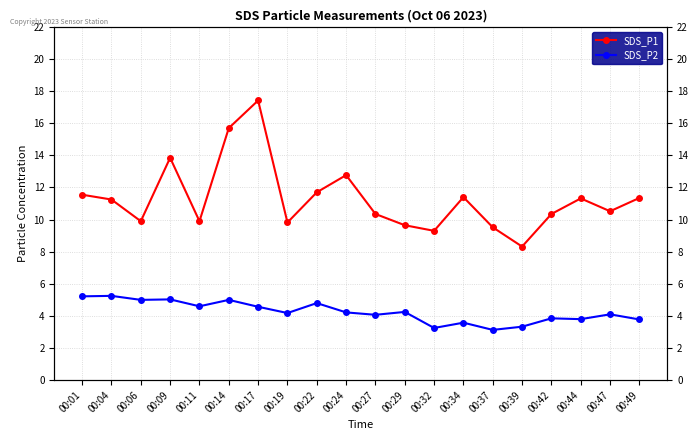

Reading left to right, transcribe all the data shown in this chart.

SDS_P1: 00:01=11.6	00:04=11.2	00:06=9.9	00:09=13.8	00:11=9.9	00:14=15.7	00:17=17.4	00:19=9.8	00:22=11.7	00:24=12.8	00:27=10.3	00:29=9.7	00:32=9.3	00:34=11.4	00:37=9.5	00:39=8.3	00:42=10.3	00:44=11.3	00:47=10.5	00:49=11.3
SDS_P2: 00:01=5.2	00:04=5.2	00:06=5.0	00:09=5.0	00:11=4.6	00:14=5.0	00:17=4.6	00:19=4.2	00:22=4.8	00:24=4.2	00:27=4.1	00:29=4.2	00:32=3.2	00:34=3.6	00:37=3.1	00:39=3.3	00:42=3.9	00:44=3.8	00:47=4.1	00:49=3.8